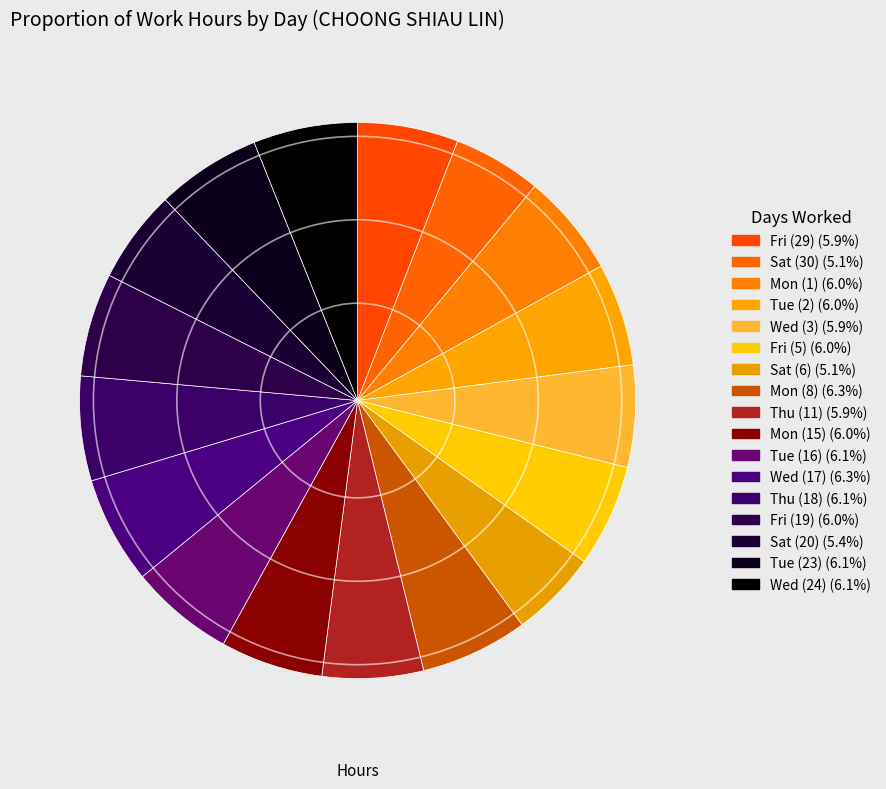

Between Tue (23) and Fri (29), which is larger?

Tue (23)